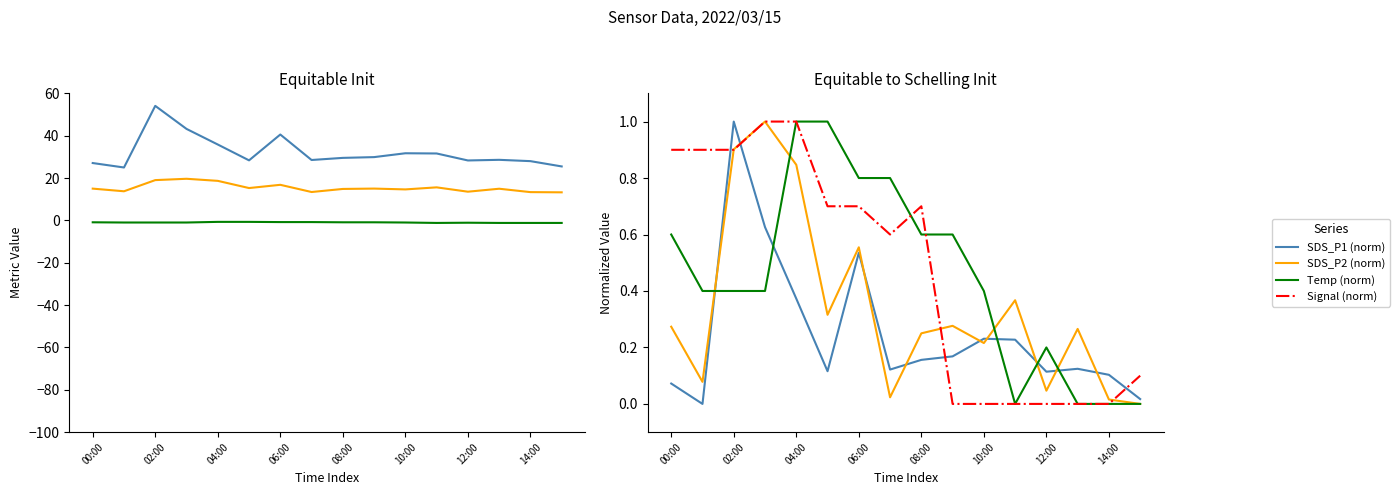

List the labels in order of Signal value, largest first.

03:00, 04:00, 00:00, 01:00, 02:00, 05:00, 06:00, 08:00, 07:00, 15:00, 09:00, 10:00, 11:00, 12:00, 13:00, 14:00